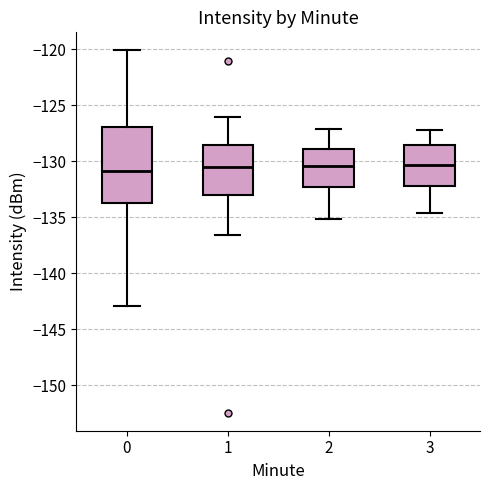

Reading left to right, transcribe this box plot: for each box, give where its median line is, the range the box spans, and where its two whiskers end, as read against the y-axis. The values are not printed on the chart, so give them approximately, as read against the axis.

0: median -131.0, box -133.5 to -127.0, whiskers -143.0 to -120.0
1: median -130.5, box -133.0 to -128.5, whiskers -136.5 to -126.0
2: median -130.5, box -132.5 to -129.0, whiskers -135.0 to -127.0
3: median -130.5, box -132.0 to -128.5, whiskers -134.5 to -127.0